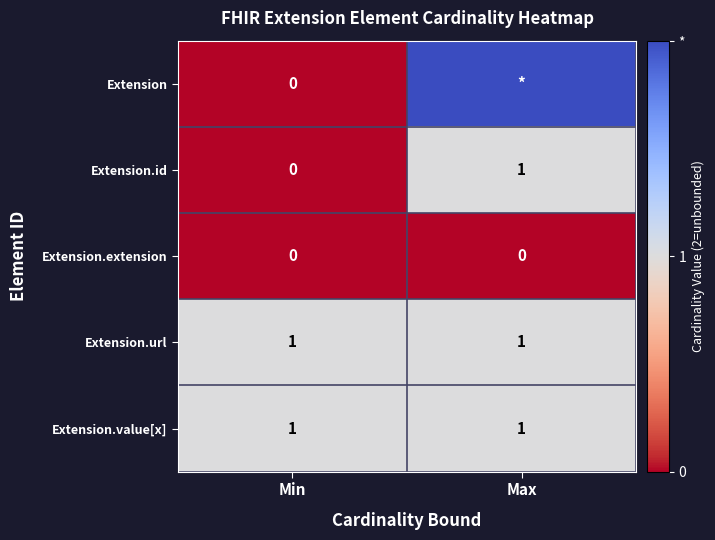

True or false: Extension.id has a value of -1 at Min.

False